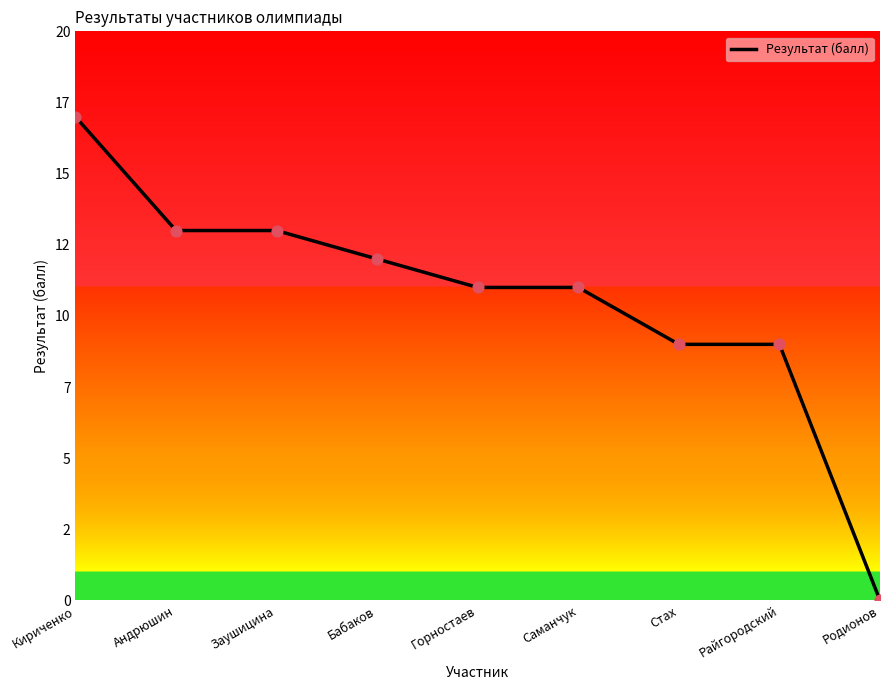

Is this an area chart (filled region under the line)?

No